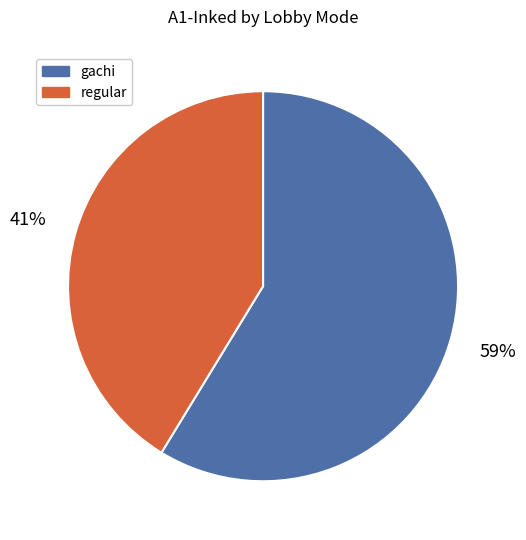

To the nearest percent, what percentage of the pie is gachi?

59%